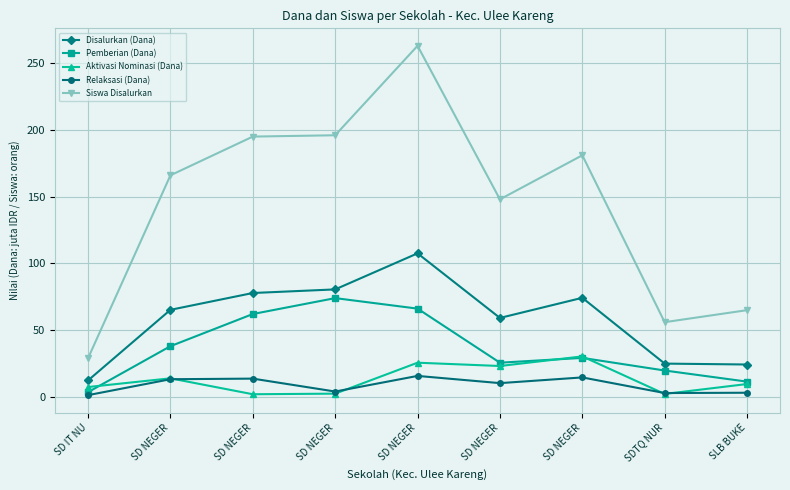

Where is the first local maximum for Aktivasi Nominasi (Dana)?

SD NEGER